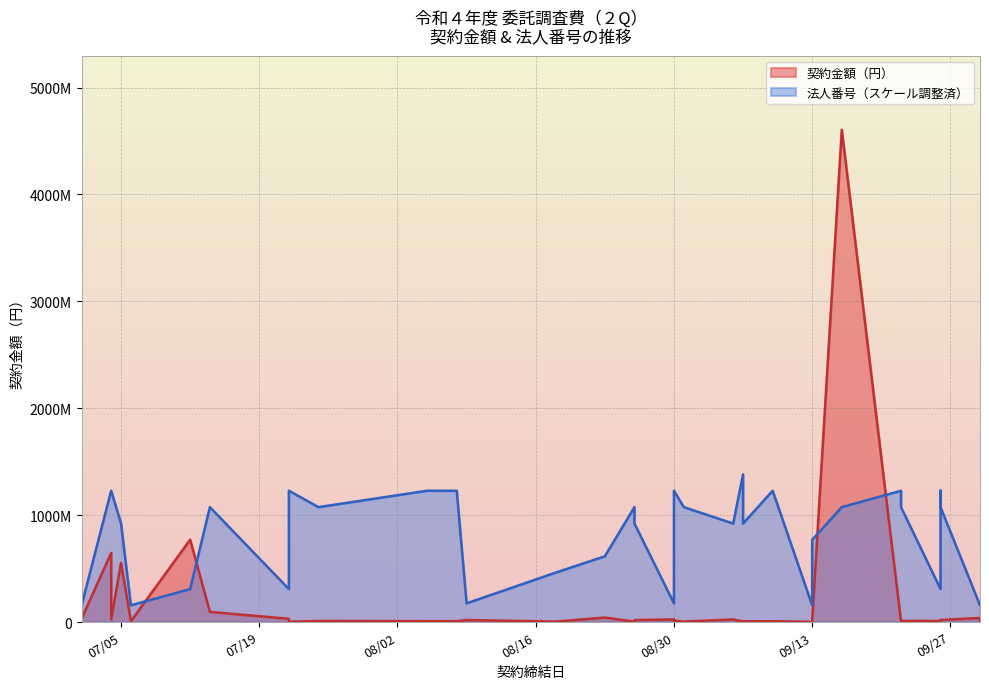

Reading left to right, transcribe all the data shown in this chart.

契約金額（円）: 30118000.0	646250000.0	23184700.0	553149300.0	7414000.0	770000000.0	94999300.0	29854000.0	2187900.0	9900000.0	7660400.0	7626300.0	18511900.0	3993000.0	41800000.0	3190000.0	18260000.0	24431000.0	13090000.0	4077700.0	24200000.0	5170000.0	6820000.0	7219300.0	1569700.0	3571700.0	9240000.0	4605370000.0	6251300.0	10670000.0	9538283.0	11550000.0	19140000.0	38066600.0	12644500.0
法人番号: 155028852.5	1228330388.5	1228330388.5	921585209.5	156408936.9	308386730.8	1074988447.8	308217445.0	1228330388.5	1074988450.3	1228330388.5	1228330388.5	174809958.9	461682049.3	614901319.6	1074927726.3	921585192.6	174809958.9	1228330388.5	1074927114.6	921585180.8	1381611000.0	921585192.6	1228330388.5	156408936.9	156408936.9	768243245.9	1075019121.6	1228330388.5	1074927111.4	308386730.8	1229802475.1	1074927111.4	156408936.9	174809958.9